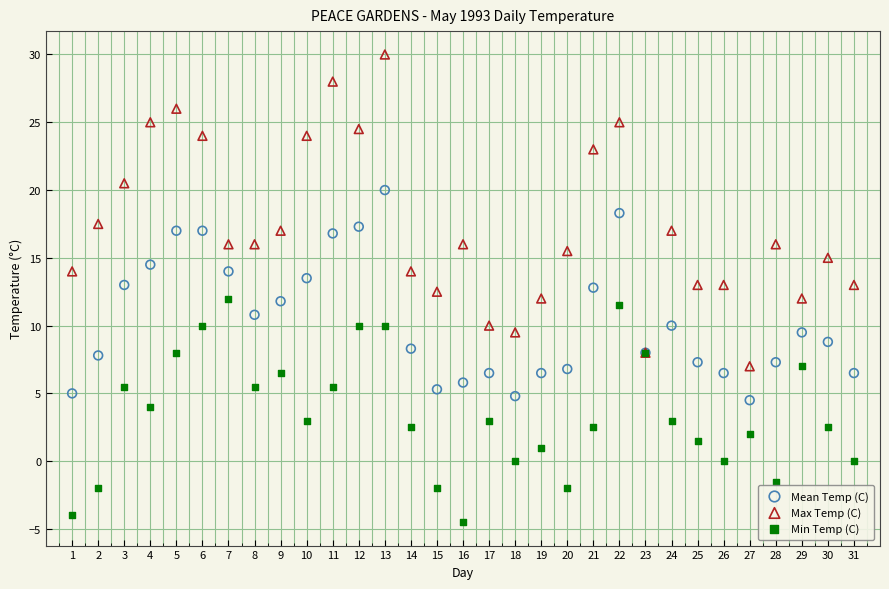

Which series reaches the maximum Y coordinate?

Max Temp (C)